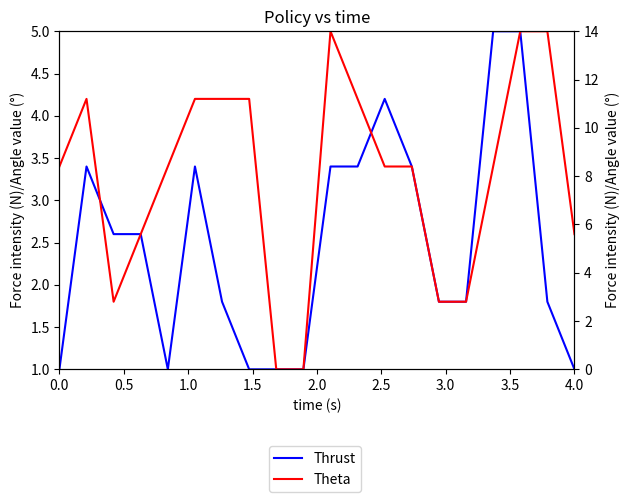

True or false: Theta and Thrust intersect in this chart.

True